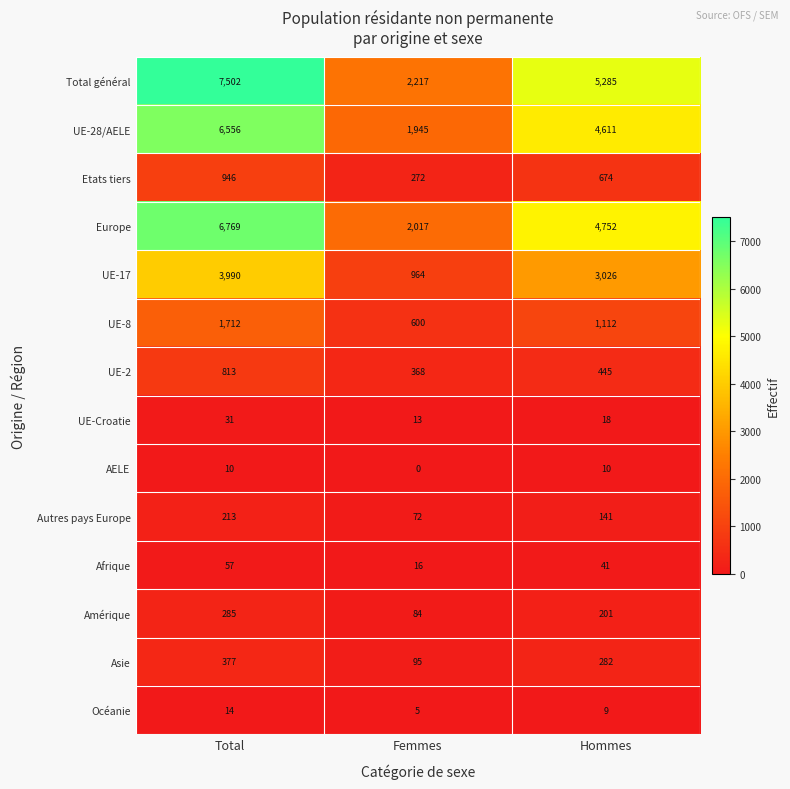

What is the difference between the highest and lowest values at Hommes?

5276